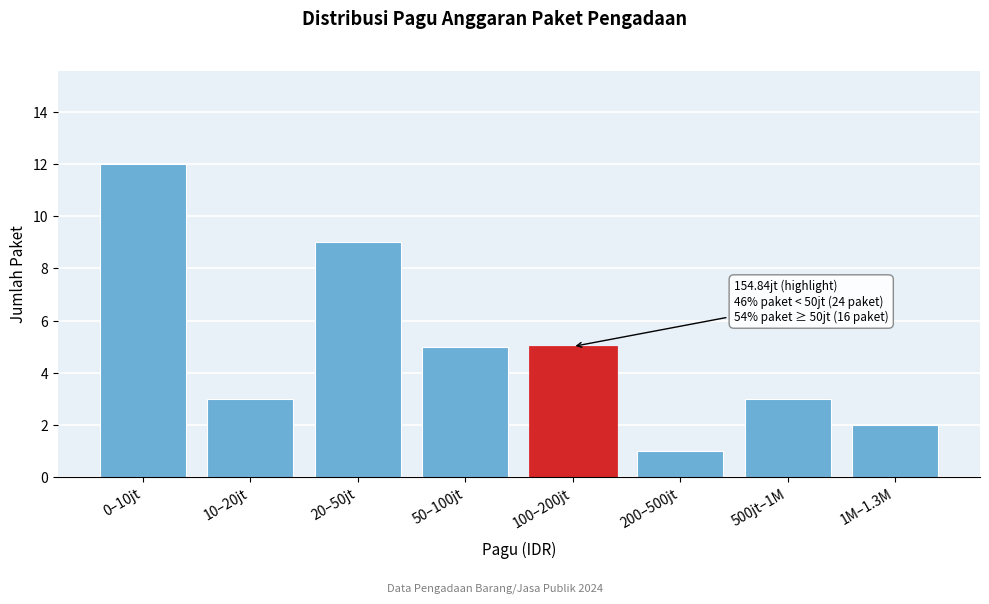

Reading left to right, what are all the values shown in this chart?

0–10jt=12	10–20jt=3	20–50jt=9	50–100jt=5	100–200jt=5	200–500jt=1	500jt–1M=3	1M–1.3M=2